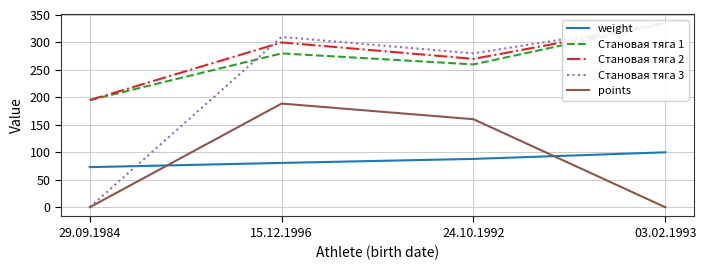

Is this an area chart (filled region under the line)?

No